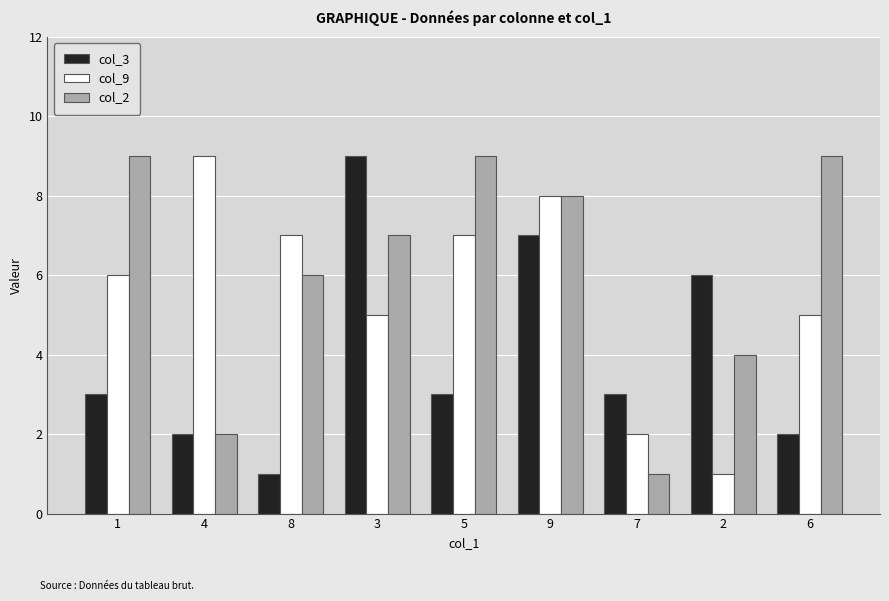

What is the difference between the second highest and minimum values in the col_9 series?

7